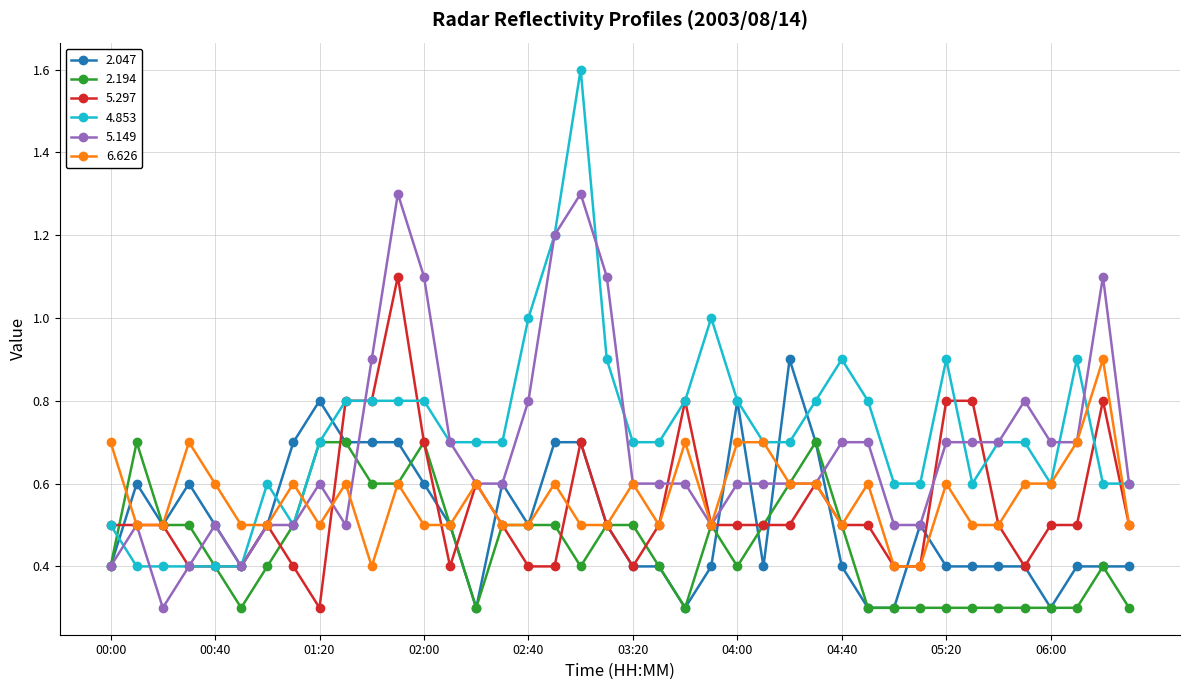

Which series has the widest spread of values?

4.853